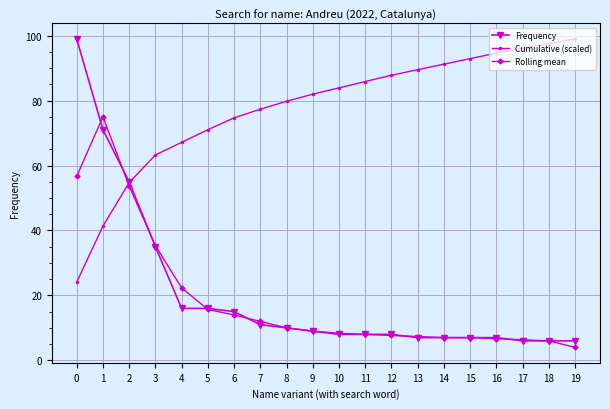

What is the minimum value for Rolling mean?

4.0